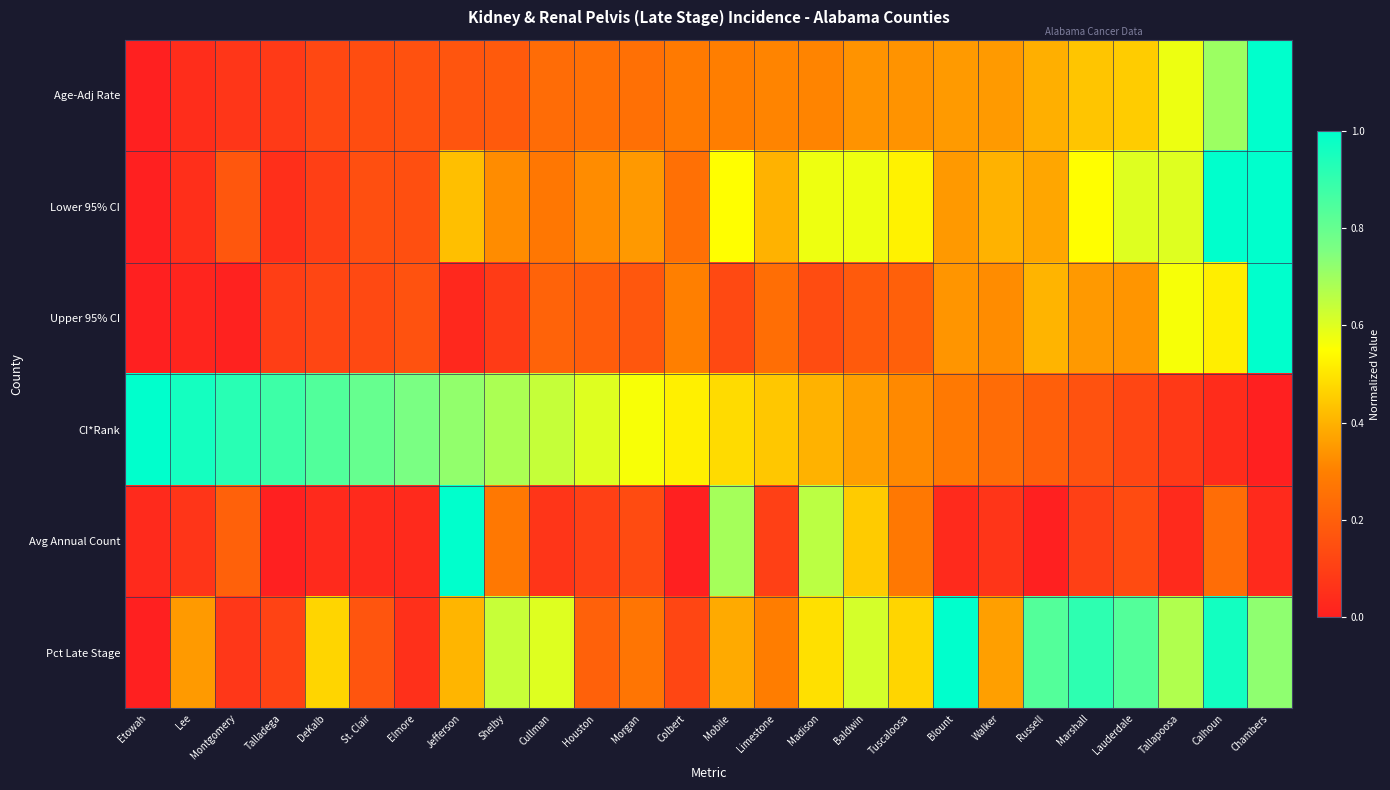

At which category is the sum across all series the highest?

Chambers